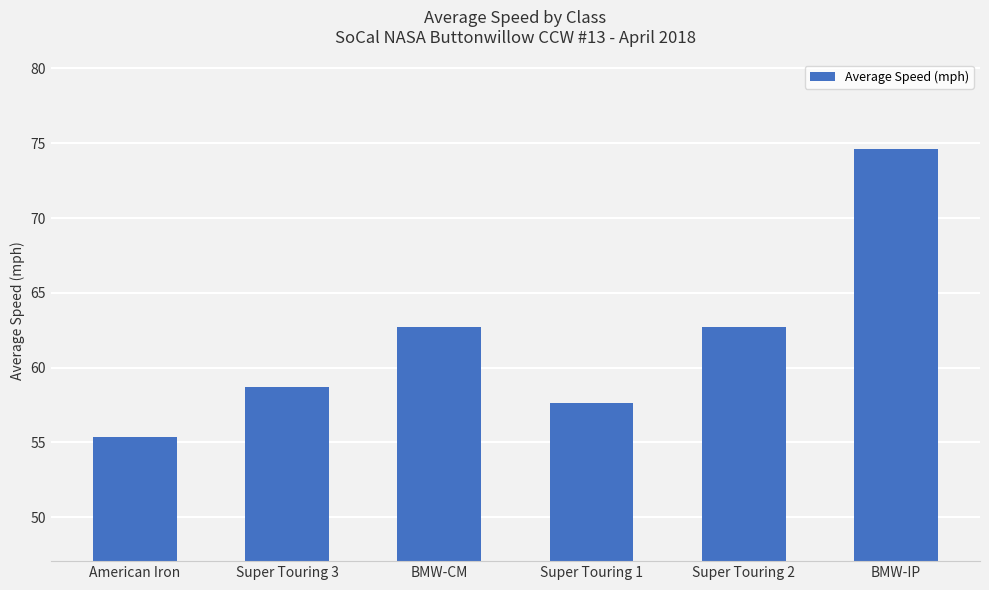

Which label corresponds to the largest value in the chart?

BMW-IP